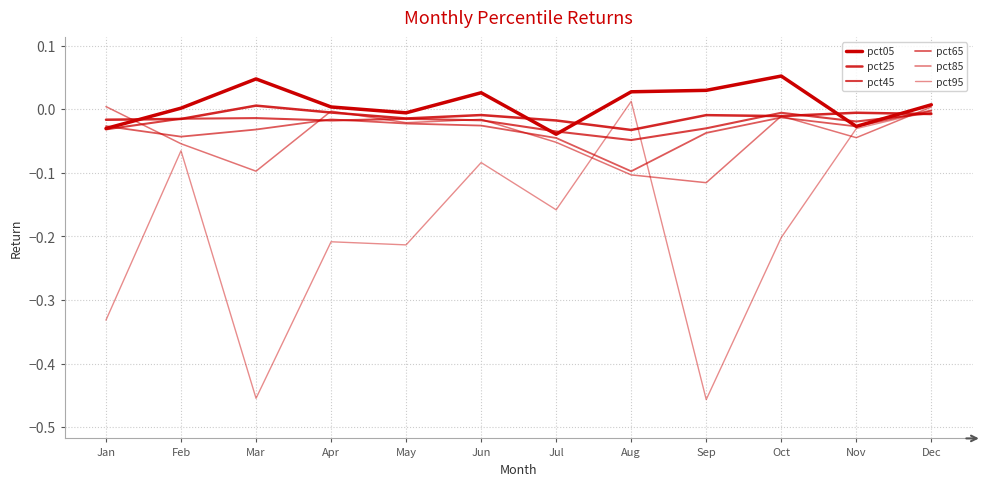

Which category has the lowest value in the pct25 series?

Aug